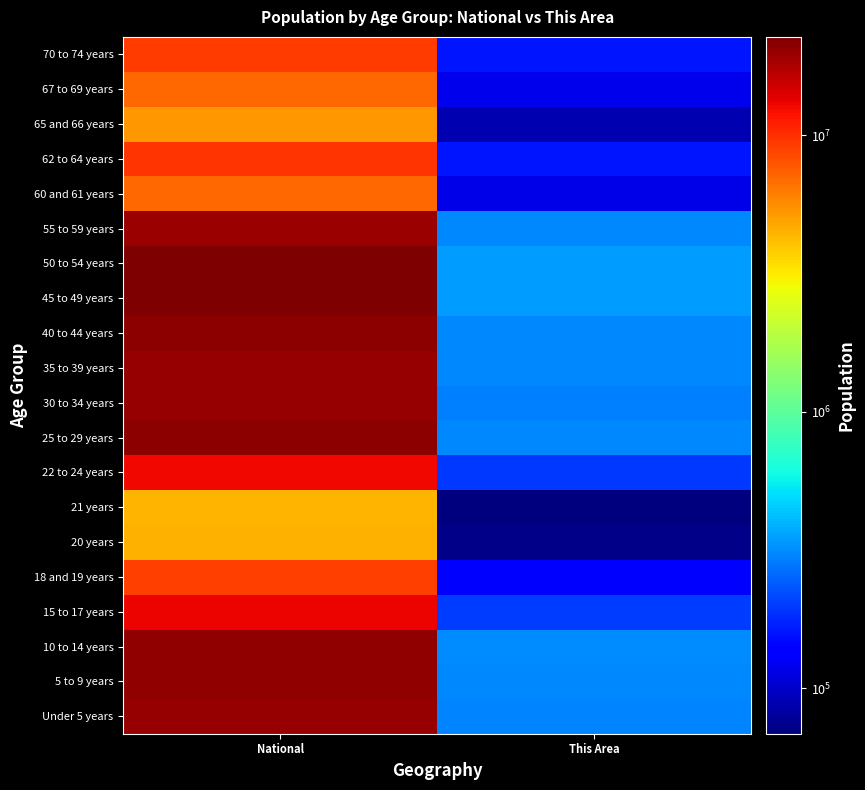

Reading right to left, what are all the values shown in this chart?

Under 5 years: This Area=304957	National=20201362
5 to 9 years: This Area=308229	National=20348657
10 to 14 years: This Area=319655	National=20677194
15 to 17 years: This Area=199618	National=12954254
18 and 19 years: This Area=143853	National=9086089
20 years: This Area=72318	National=4519129
21 years: This Area=68473	National=4354294
22 to 24 years: This Area=194531	National=12712576
25 to 29 years: This Area=311034	National=21101849
30 to 34 years: This Area=297888	National=19962099
35 to 39 years: This Area=308430	National=20179642
40 to 44 years: This Area=311071	National=20890964
45 to 49 years: This Area=346369	National=22708591
50 to 54 years: This Area=347485	National=22298125
55 to 59 years: This Area=311906	National=19664805
60 and 61 years: This Area=116144	National=7113727
62 to 64 years: This Area=159983	National=9704197
65 and 66 years: This Area=89406	National=5319902
67 to 69 years: This Area=120231	National=7115361
70 to 74 years: This Area=160864	National=9278166